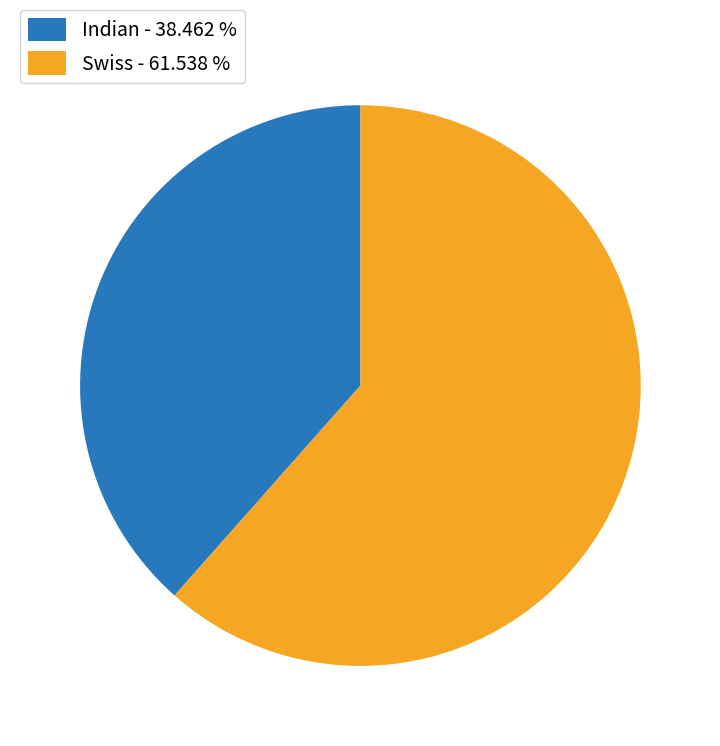

Rank the categories by value from highest to lowest.

Swiss, Indian